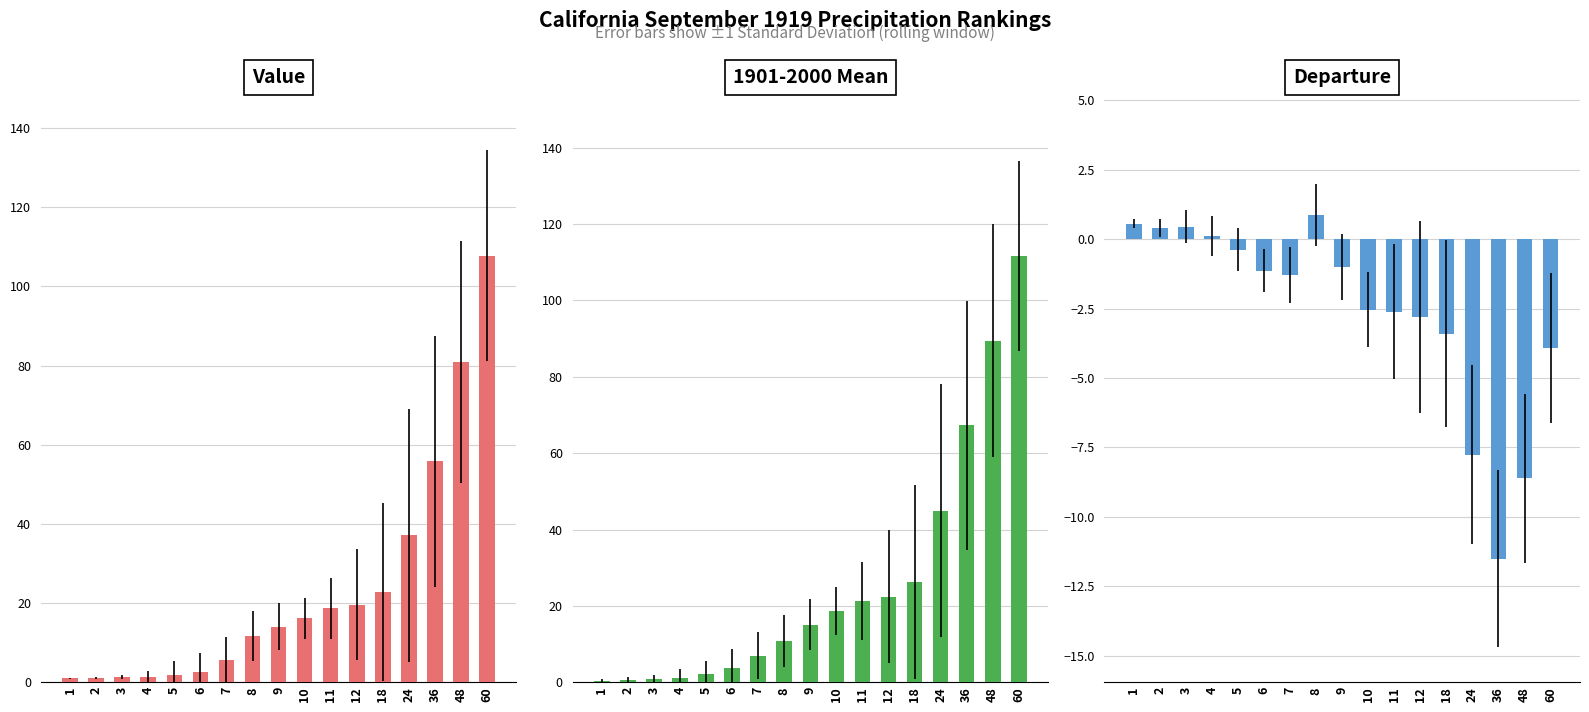

What is the difference between the maximum and minimum values in the Departure series?

12.4